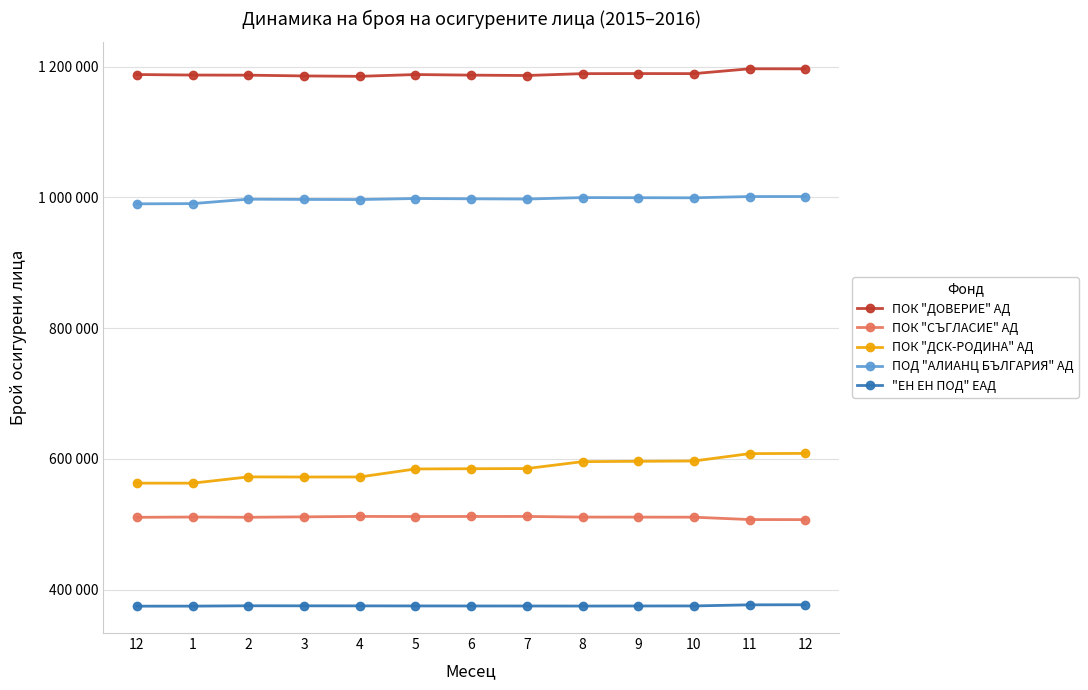

At 7, list the series in order from smallest to largest.

"ЕН ЕН ПОД" ЕАД, ПОК "СЪГЛАСИЕ" АД, ПОК "ДСК-РОДИНА" АД, ПОД "АЛИАНЦ БЪЛГАРИЯ" АД, ПОК "ДОВЕРИЕ" АД